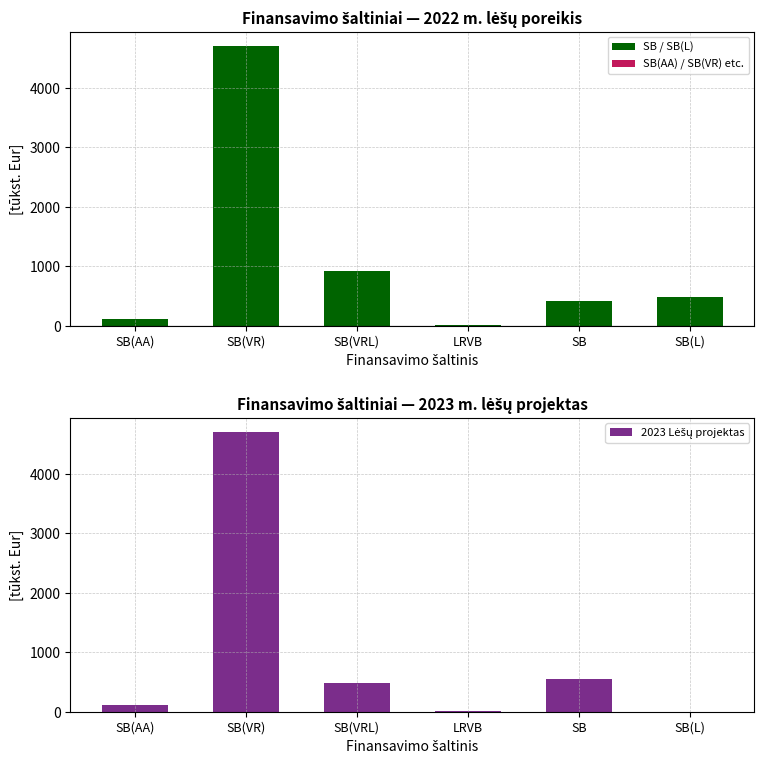

What is the sum of all 2023 Lėšų projektas values?

5857.0